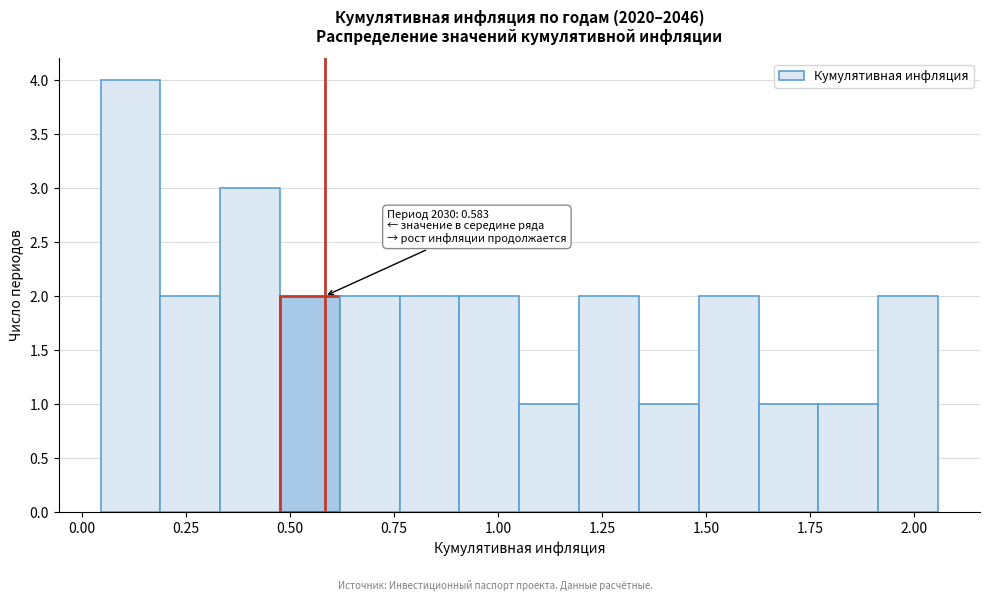

Read against the x-axis, roughly where is the centre of the tallest bar?

0.10